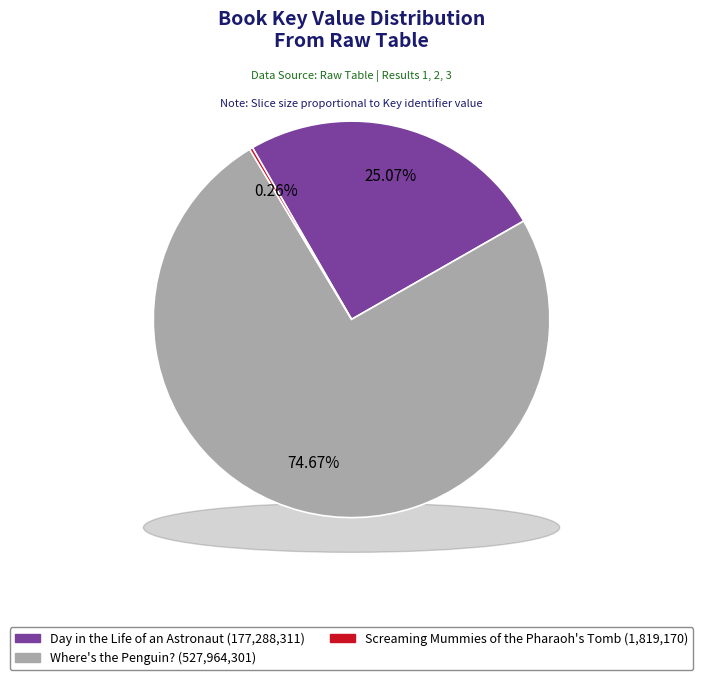

Which slice is the largest?

Where's the Penguin?